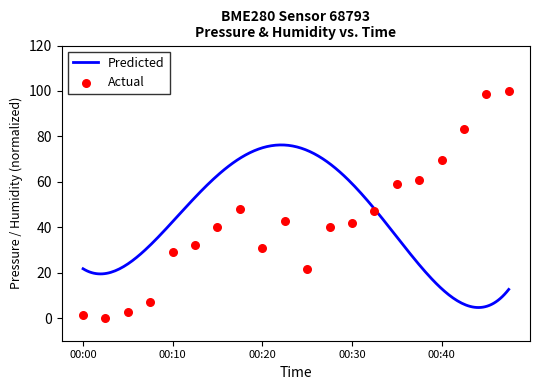

What is the change in value from 00:05 to 00:45?

+96.0